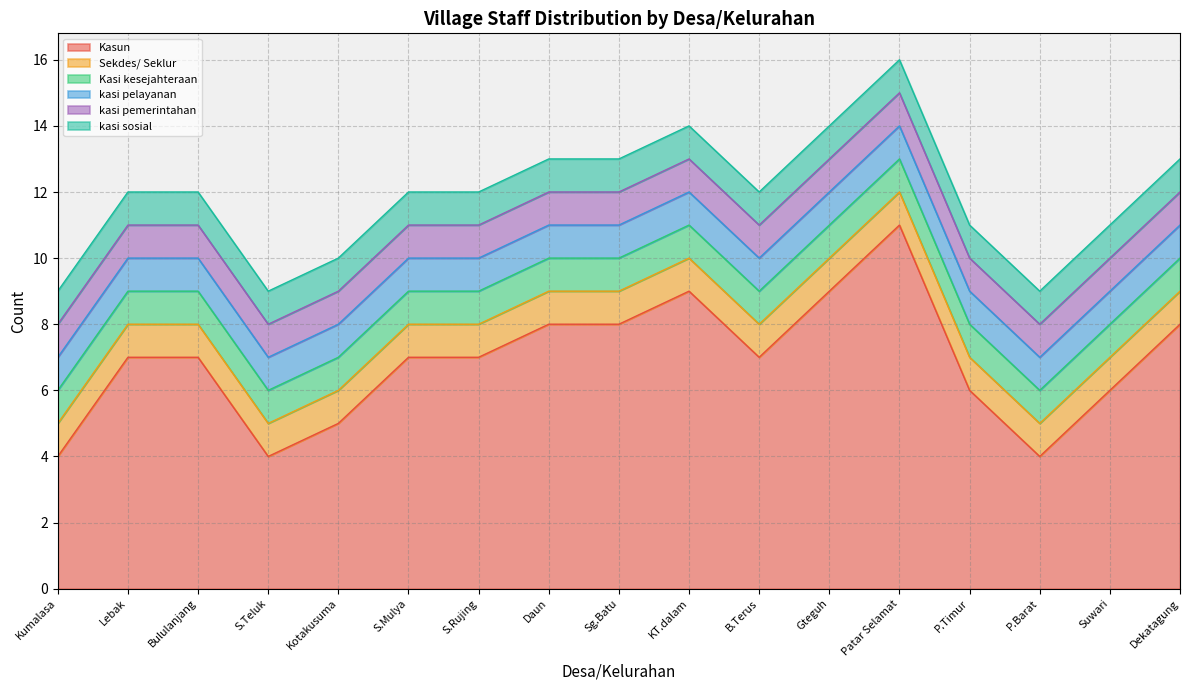

At which category is the sum across all series the highest?

Patar Selamat